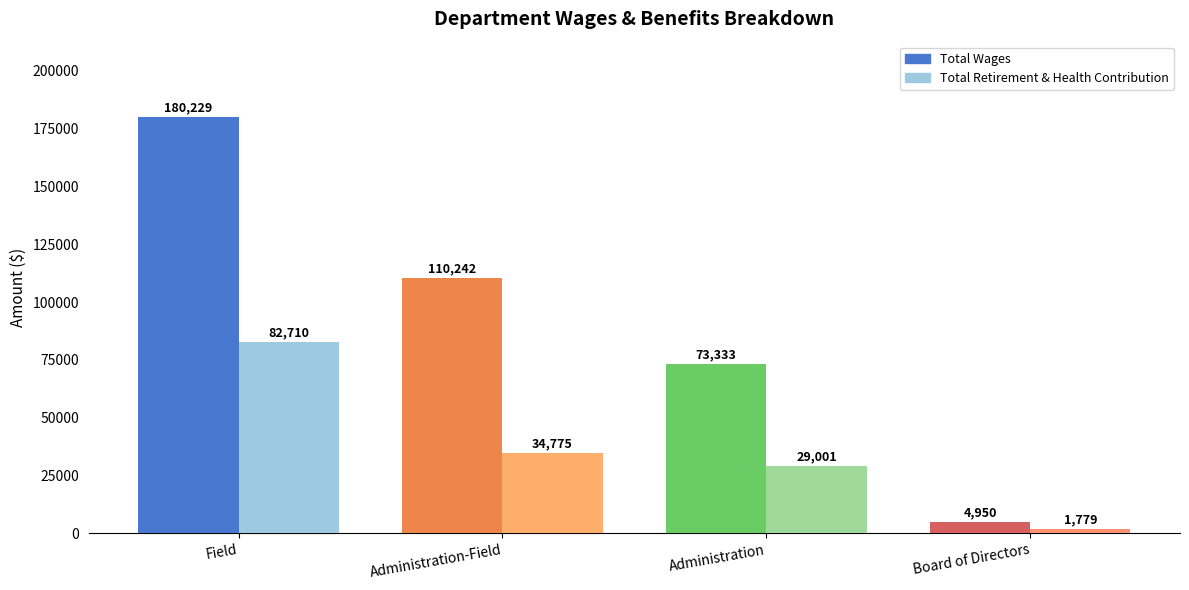

What is the lowest value of the Total Retirement & Health Contribution series?

1779